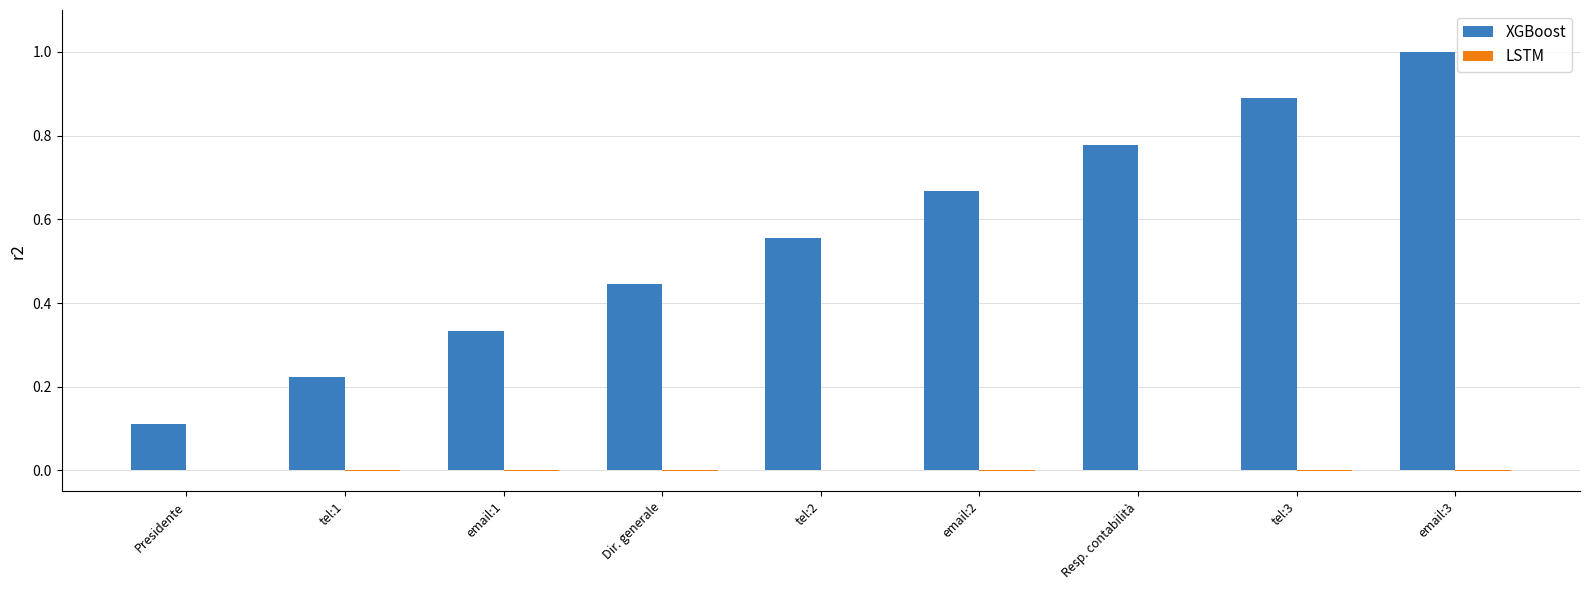

At which category is the sum across all series the highest?

email:3